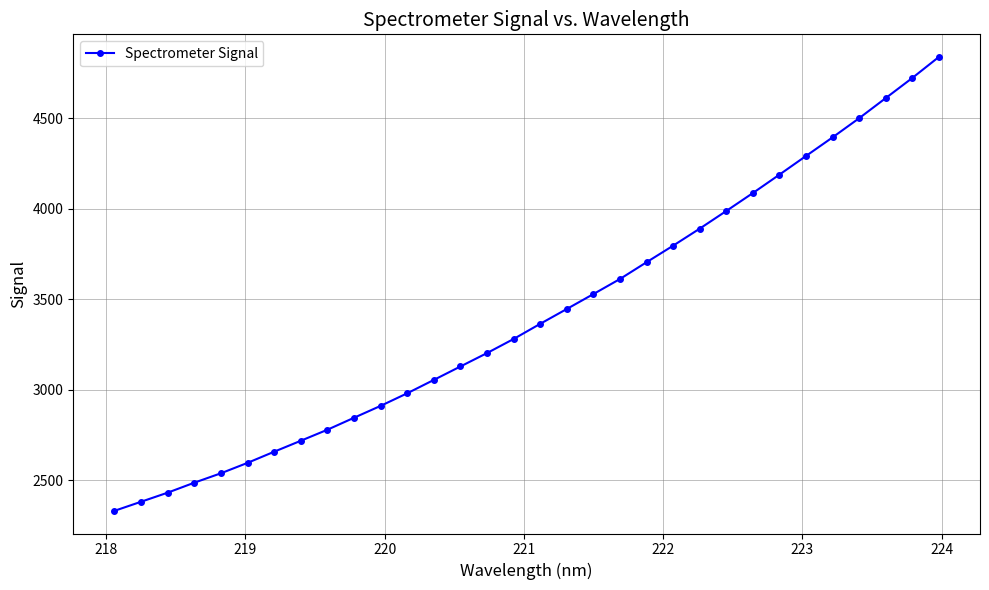

What is the value of the 15th point from the left?

3202.1